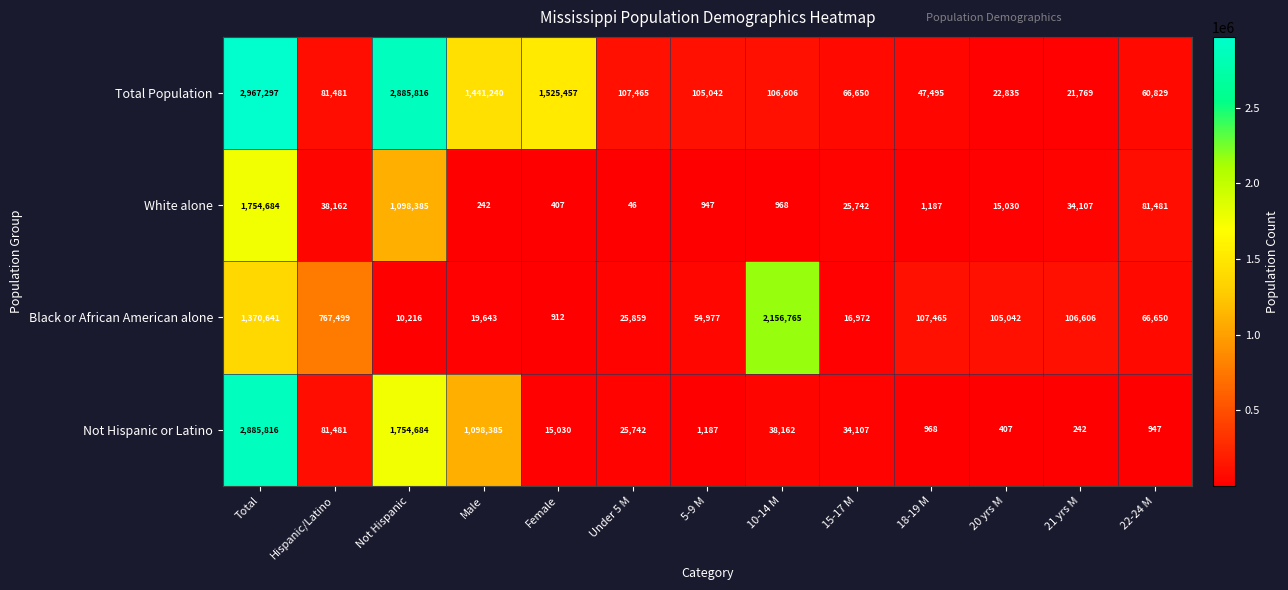

What value does the Not Hispanic or Latino series have at Hispanic/Latino, to the nearest 100?

81500